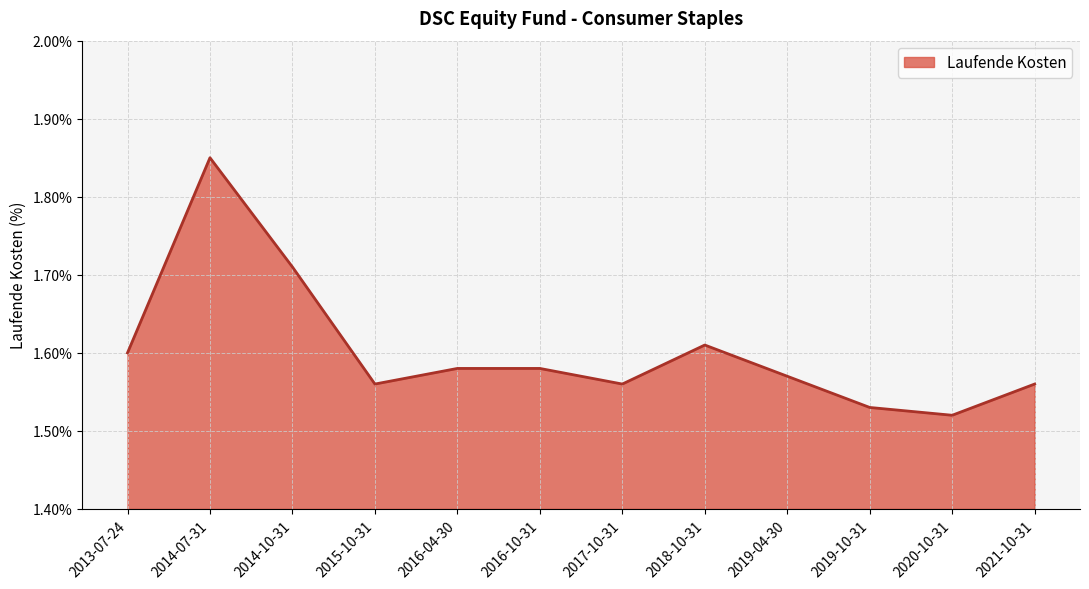

What is the difference between the values at 2018-10-31 and 2020-10-31?

0.1